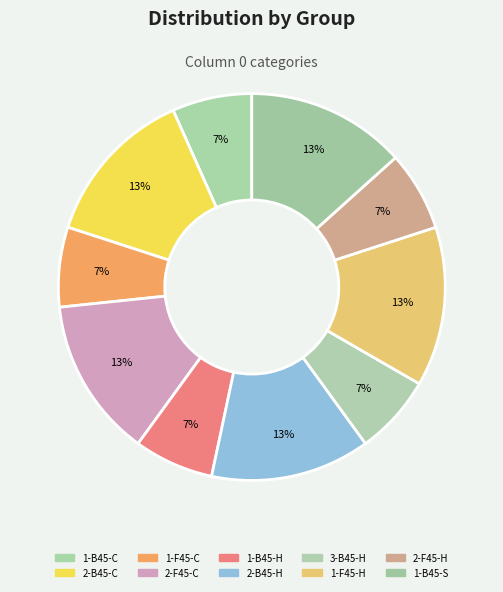

To the nearest percent, what is the difference between the 1-B45-S and 1-B45-H slice percentages?

7%